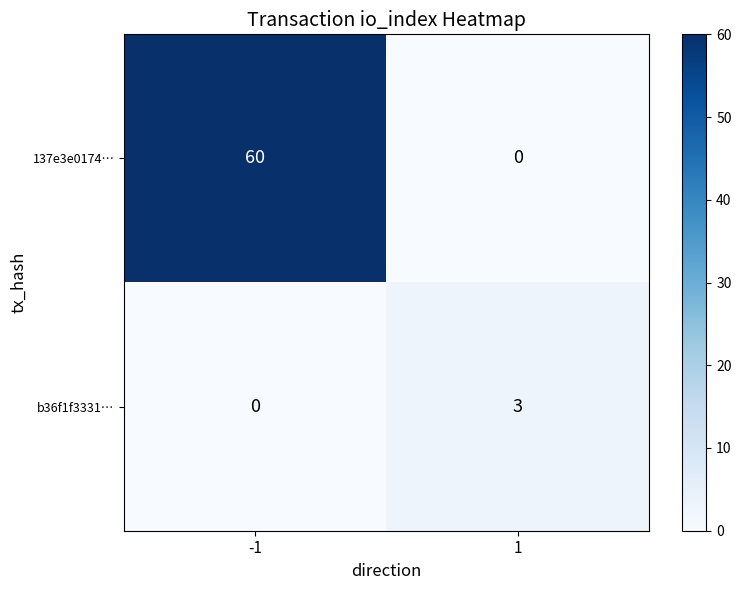

Which series has the largest total across all categories?

137e3e0174…